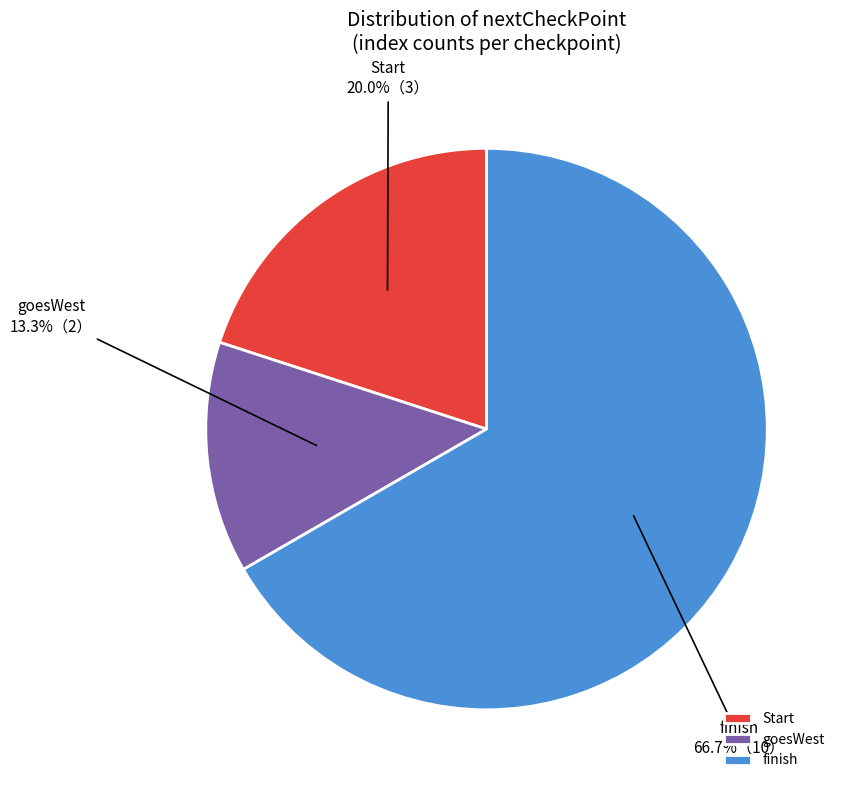

To the nearest percent, what portion does finish represent?

67%